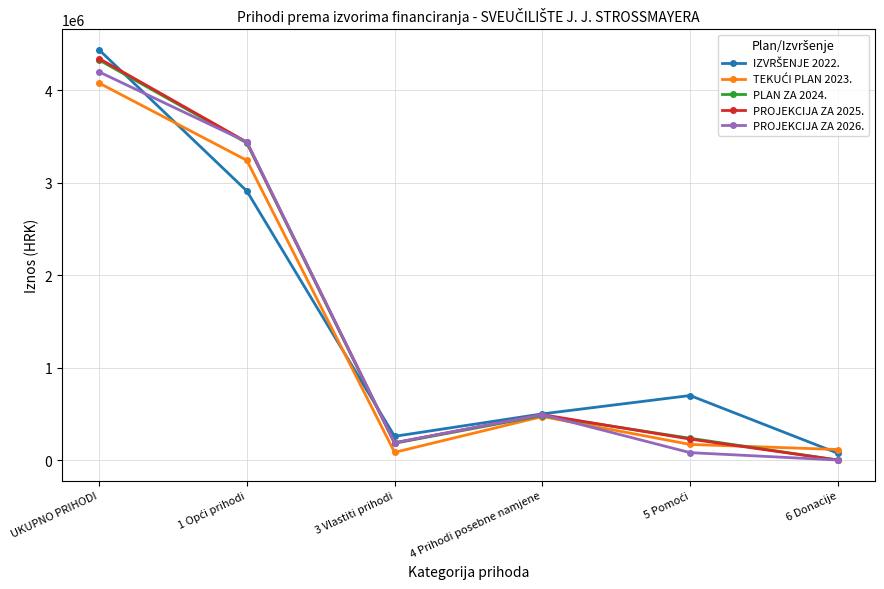

How many values in the PROJEKCIJA ZA 2025. series are below 491000?

3